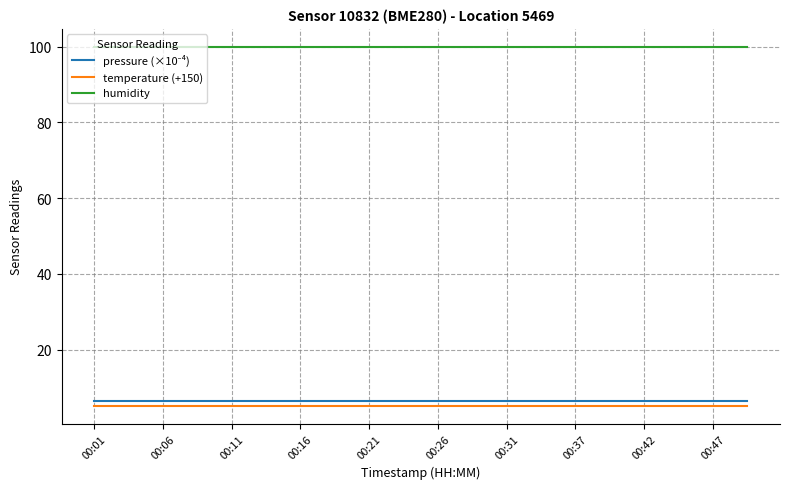

True or false: temperature (+150) and humidity intersect in this chart.

False